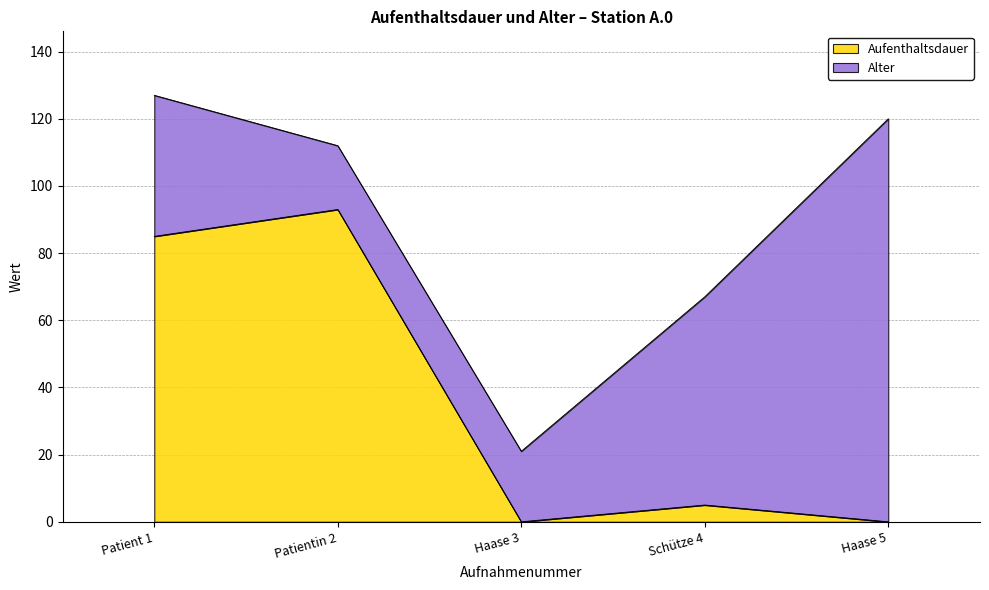

Does the chart display data point markers on the line(s)?

No